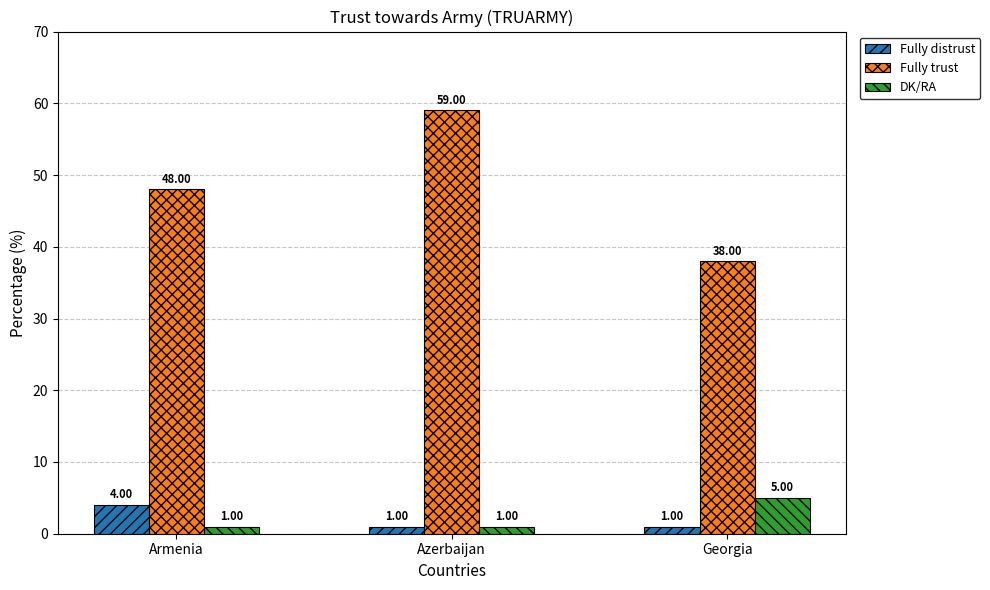

Reading left to right, what are all the values shown in this chart?

Fully distrust: Armenia=4	Azerbaijan=1	Georgia=1
Fully trust: Armenia=48	Azerbaijan=59	Georgia=38
DK/RA: Armenia=1	Azerbaijan=1	Georgia=5